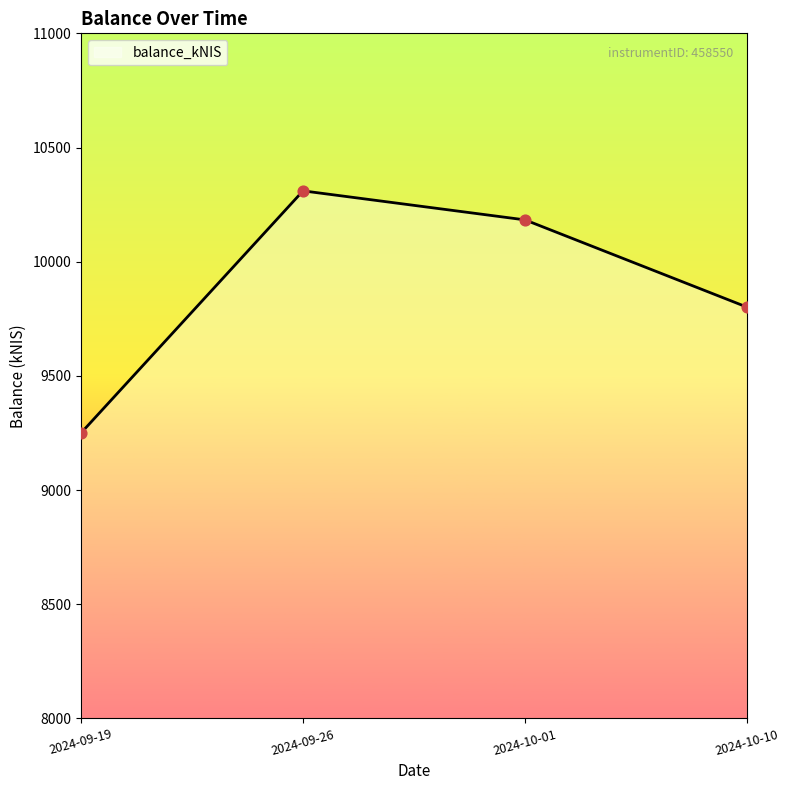

What is the ratio of the value at 2024-10-01 to the value at 2024-09-19?

1.1